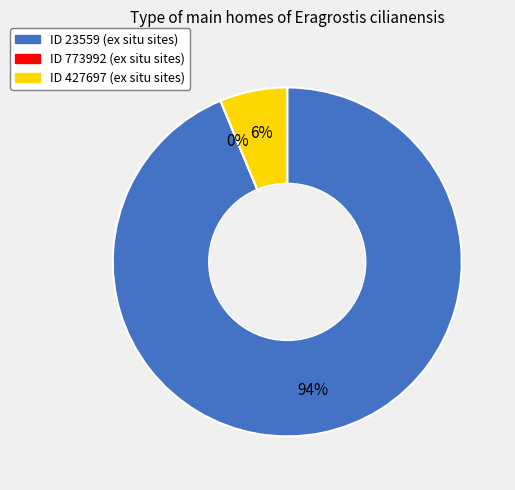

What is the largest slice in the pie chart?

23559